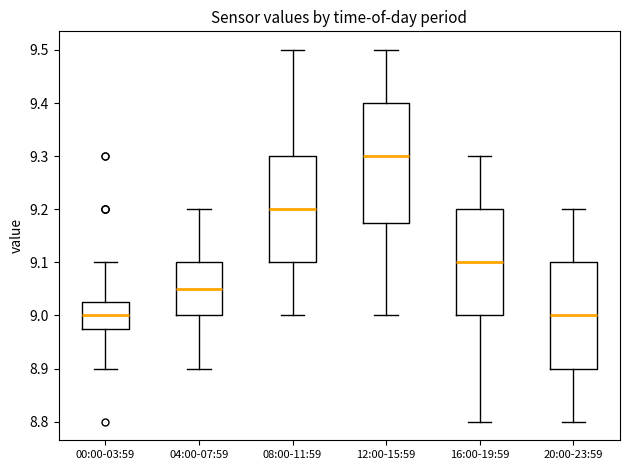

Comparing the boxes themselves (not the whiskers), which one is the tallest?

12:00-15:59